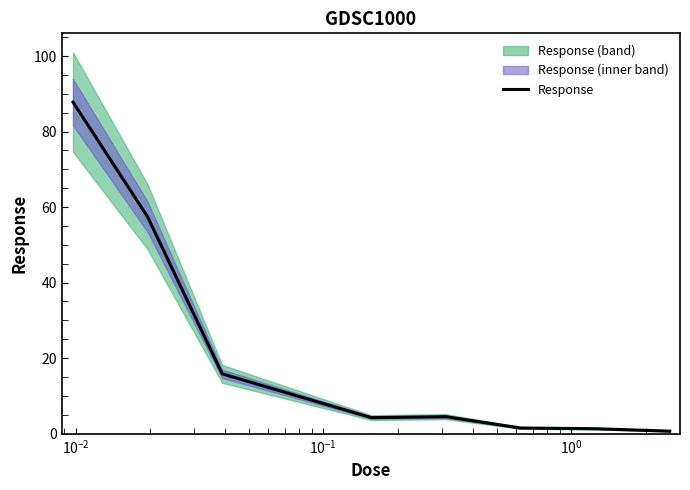

Reading left to right, list all the values displayed in this chart.

87.8	57.4	15.8	10.0	4.3	4.5	1.5	1.3	0.7